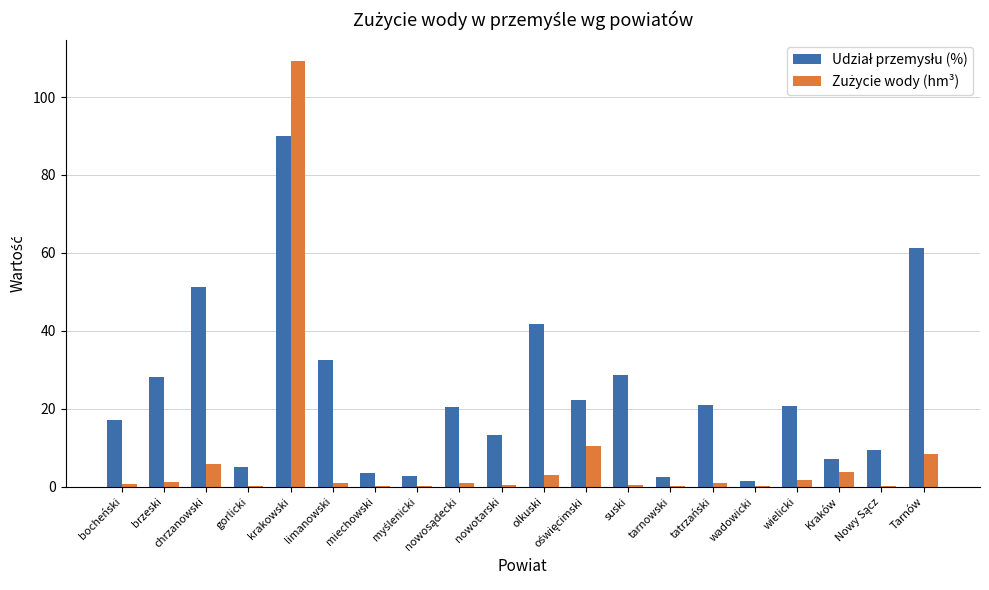

At which category does the chart reach its peak across all series?

krakowski